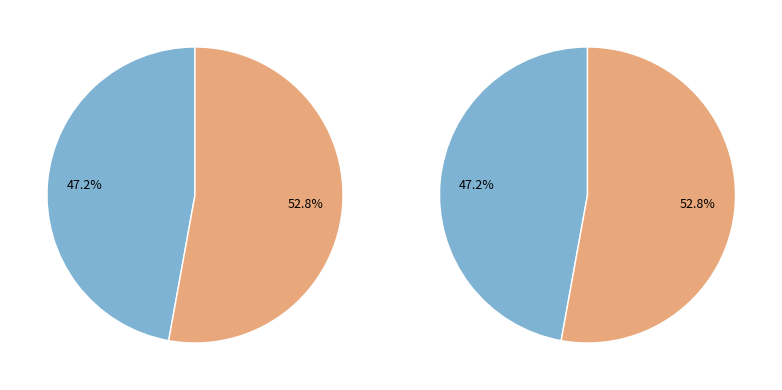

Count the number of slices in the pie.

2